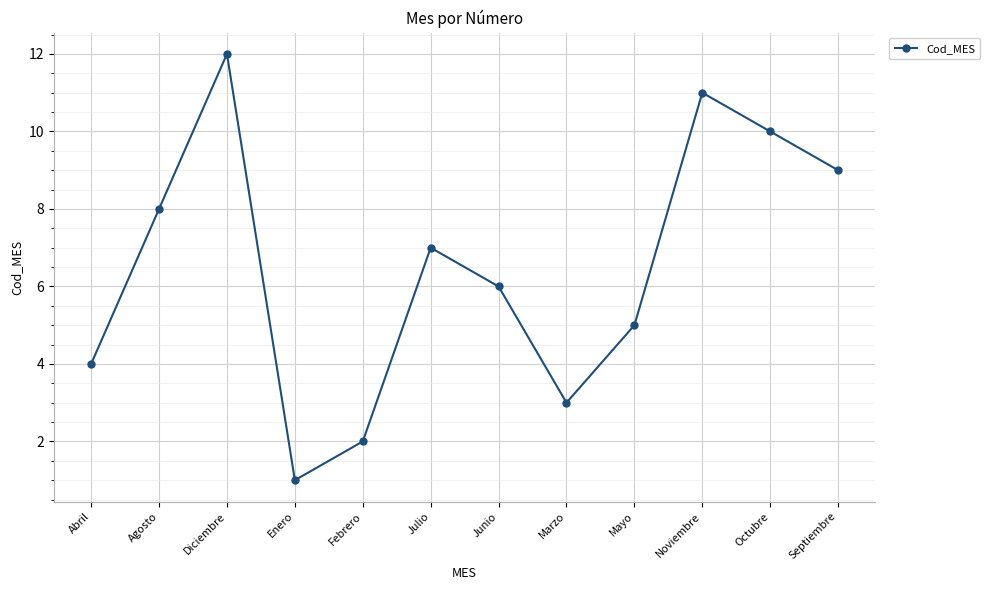

What is the difference between the values at Febrero and Agosto?

6